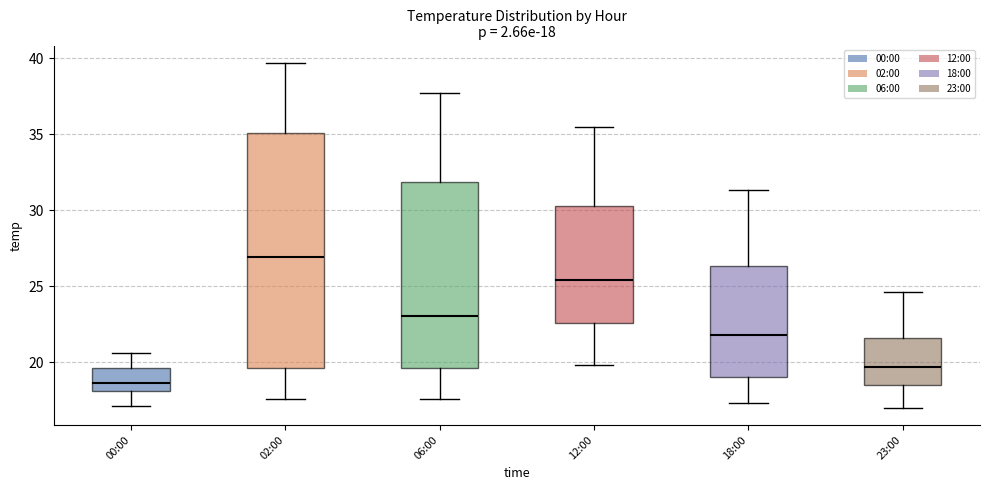

Comparing the boxes themselves (not the whiskers), which one is the tallest?

02:00